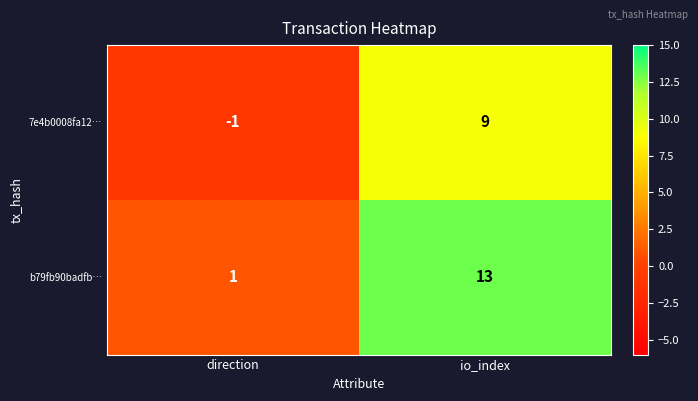

How many series are shown in this chart?

2